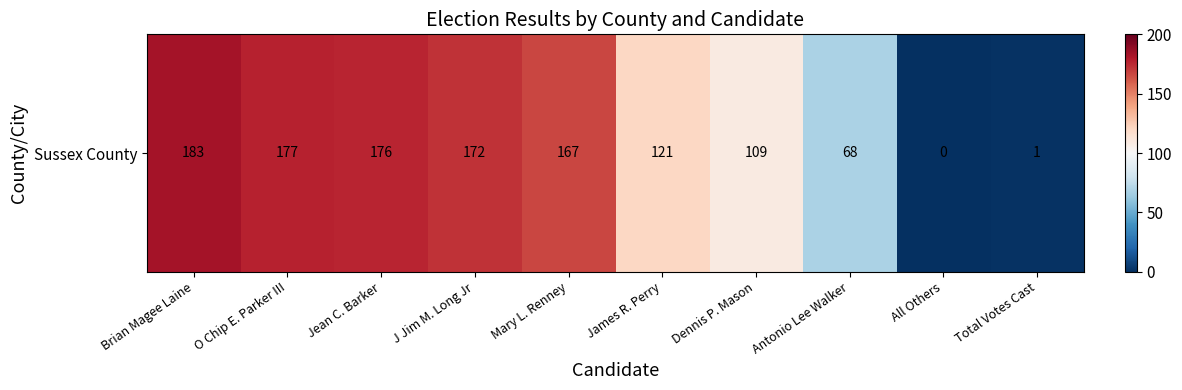

How many values exceed 167?

4